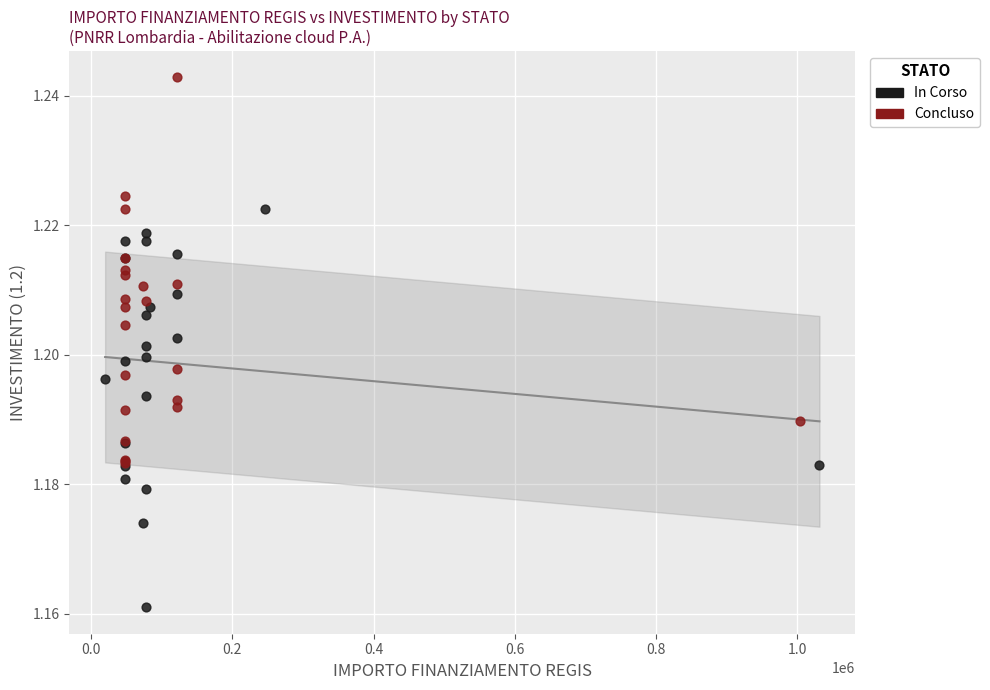

Which series contains the highest Y value?

Concluso